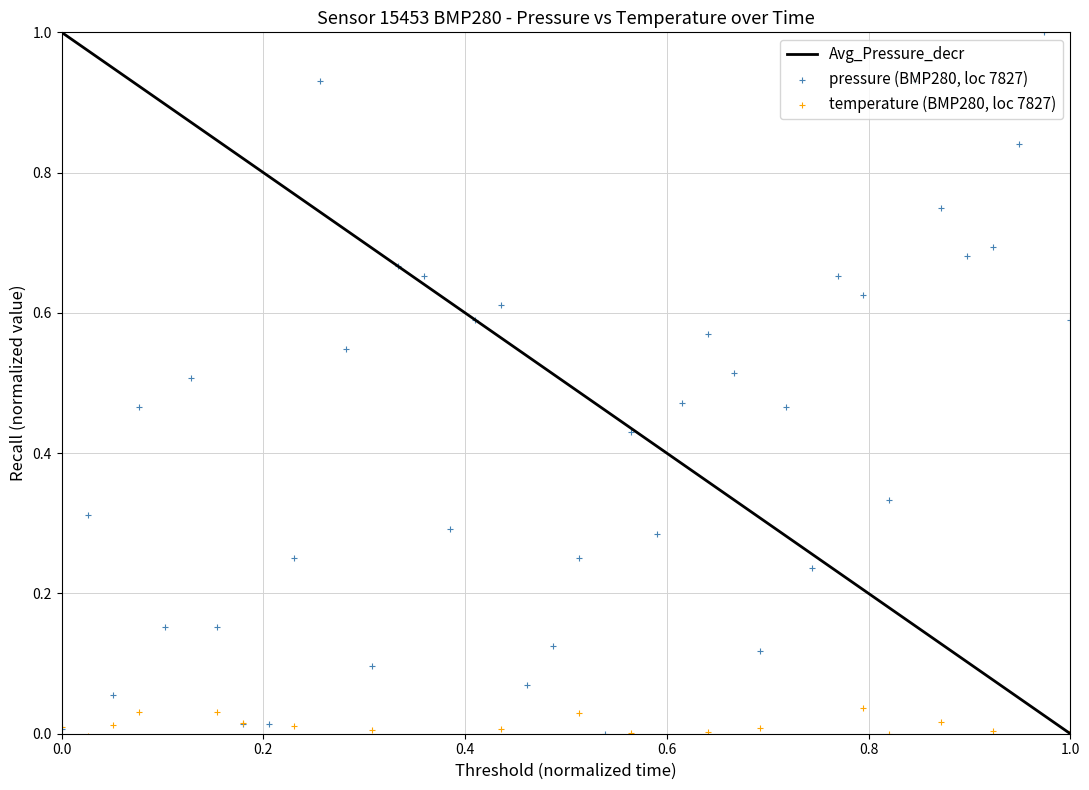

Is the value of pressure (BMP280, loc 7827) at 11 greater than the value of temperature (BMP280, loc 7827) at 33?

Yes